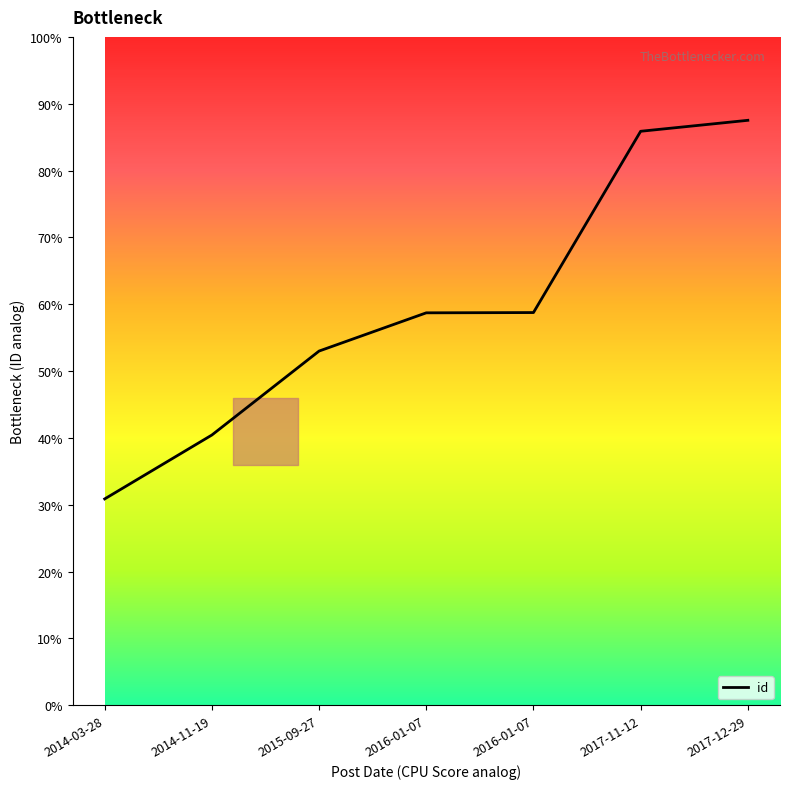

What is the label of the 3rd point from the right?

2016-01-07